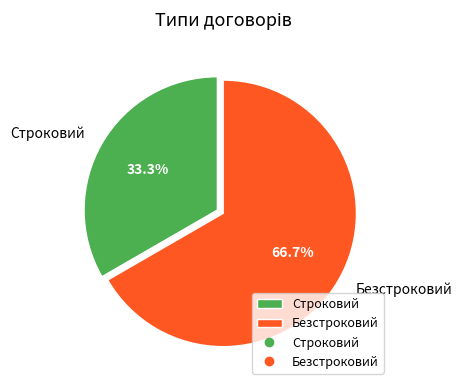

Count the number of slices in the pie.

2